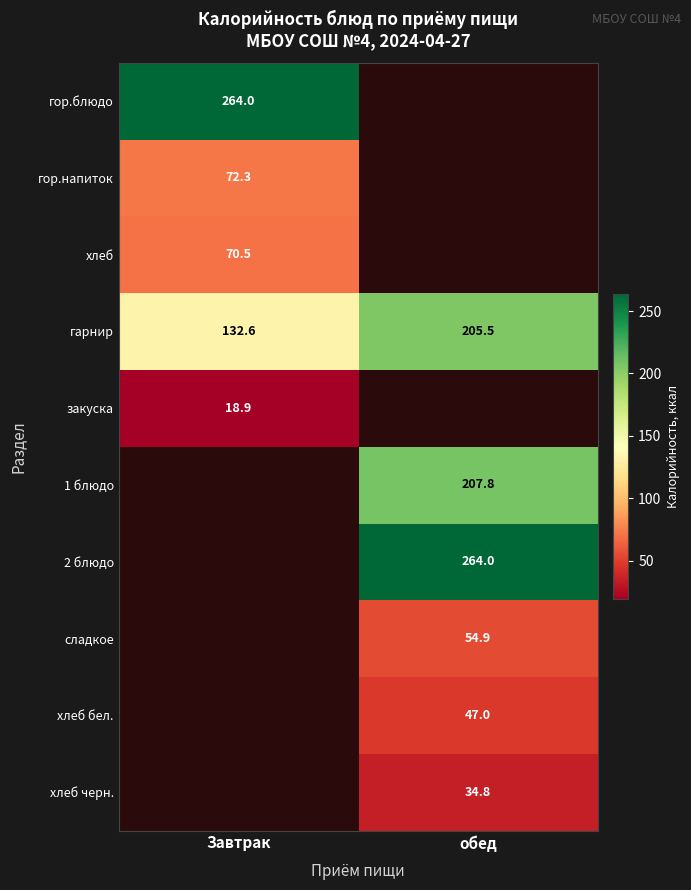

True or false: хлеб черн. has a value of 34.8 at обед.

True